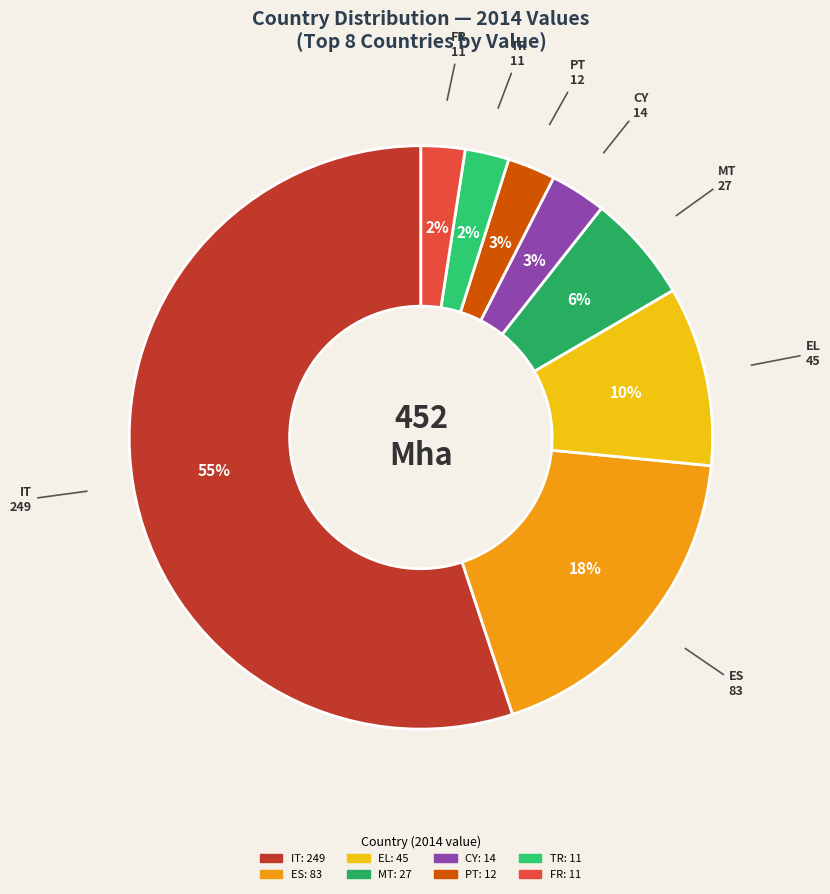

How many segments does this pie chart have?

8